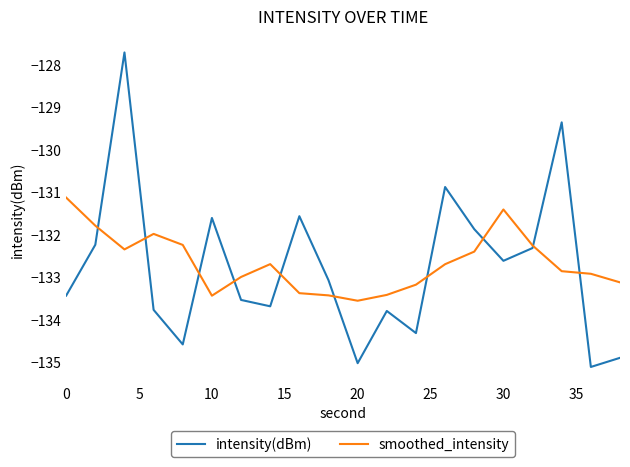

Rank the series by their maximum value, from lowest to highest.

smoothed_intensity, intensity(dBm)